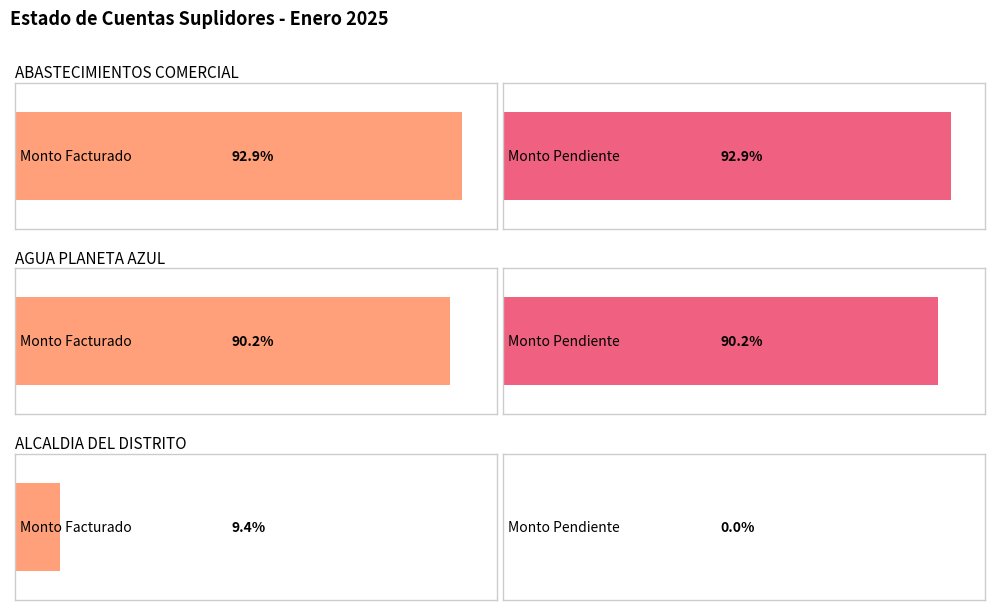

Which category has the highest value in the Monto Facturado series?

ABASTECIMIENTOS COMERCIAL